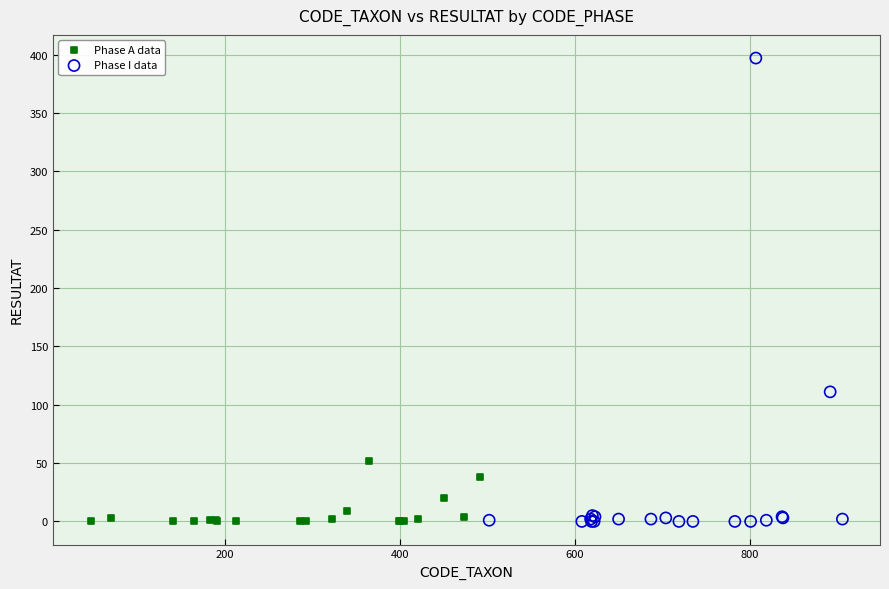

Which series reaches the maximum Y coordinate?

Phase I data